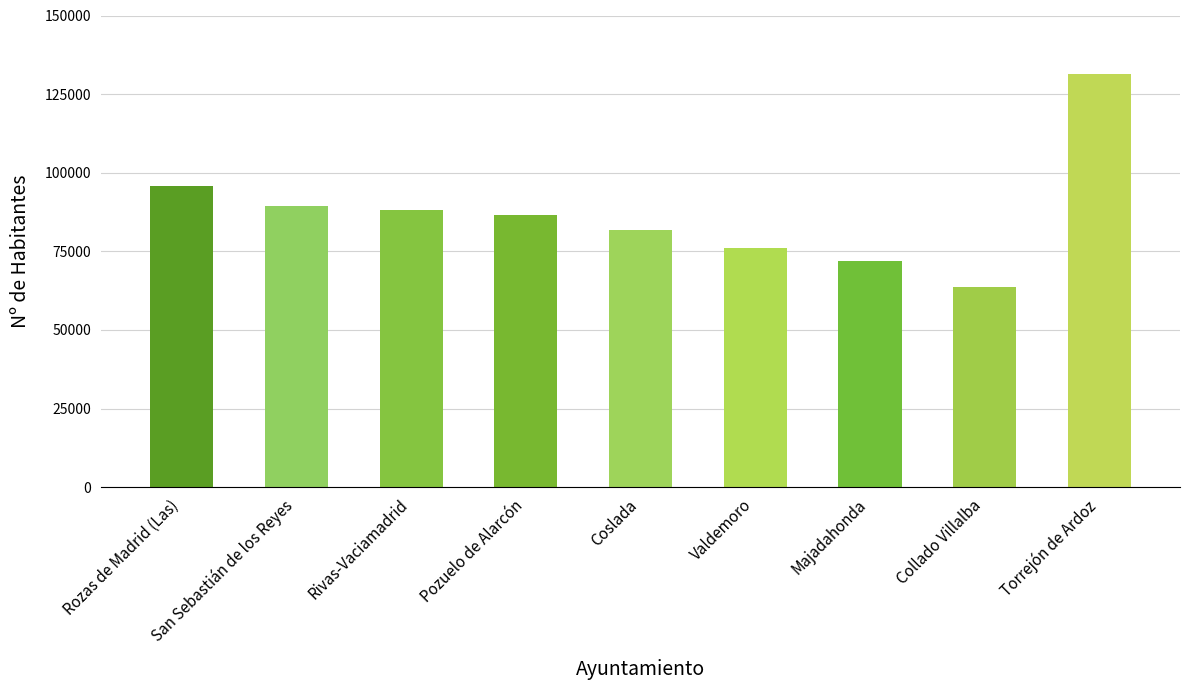

Is it true that the value at Rivas-Vaciamadrid is 51893?

False